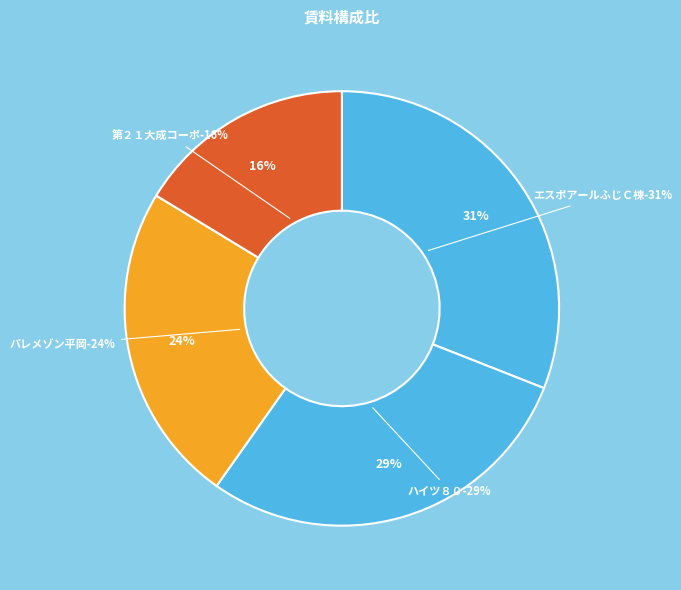

To the nearest percent, what is the difference between the パレメゾン平岡 and エスポアールふじＣ棟 slice percentages?

7%